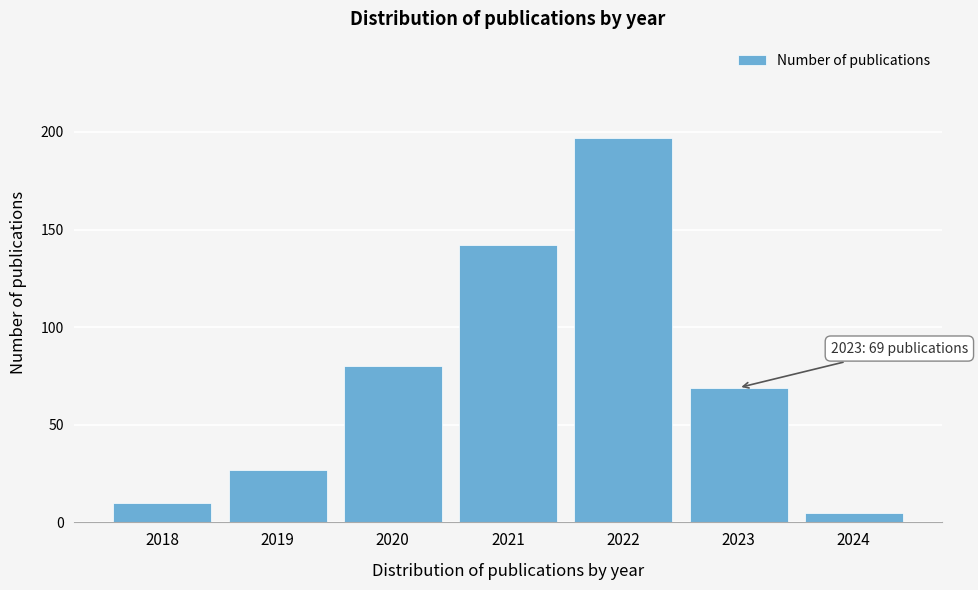

Reading left to right, what are all the values shown in this chart?

2018=10	2019=27	2020=80	2021=142	2022=197	2023=69	2024=5